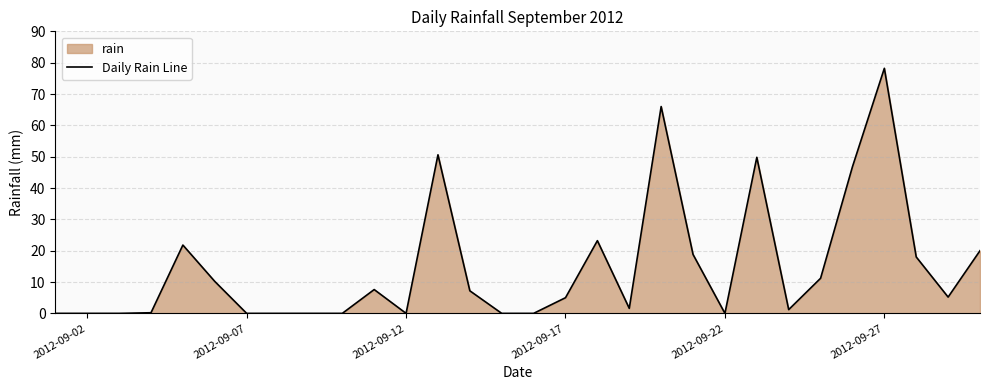

How many points are higher than both their immediate neighbors (excluding endpoints)?

7